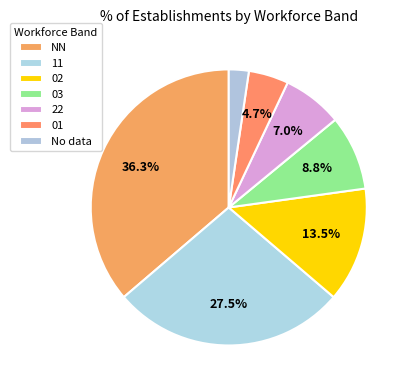

How many slices are in this pie chart?

7